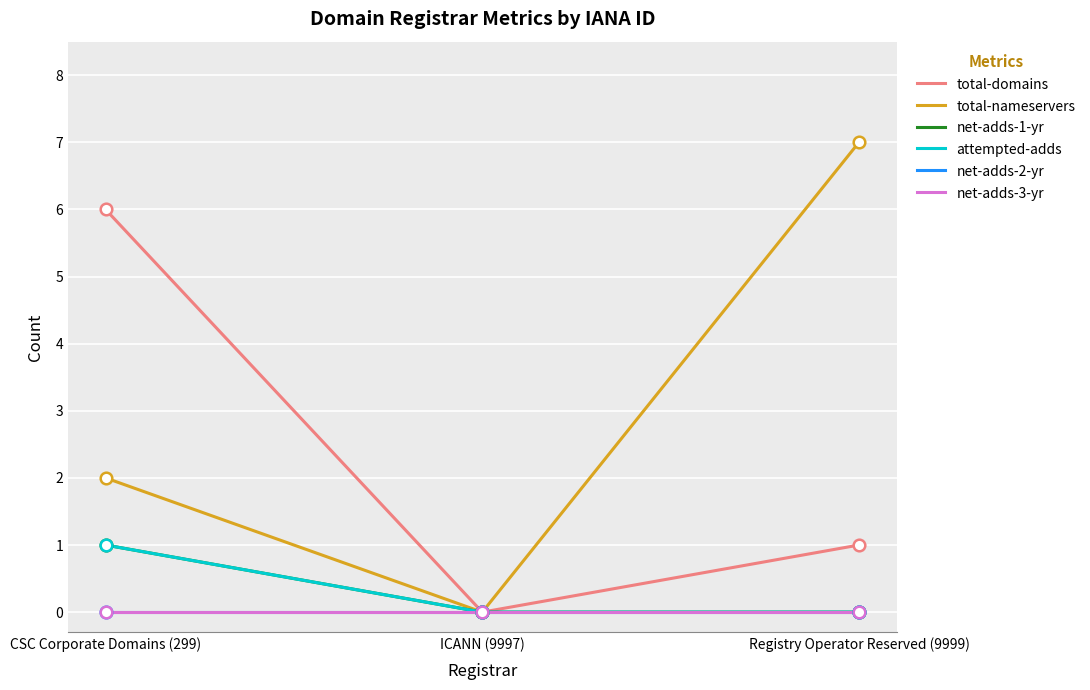

Is this an area chart (filled region under the line)?

No